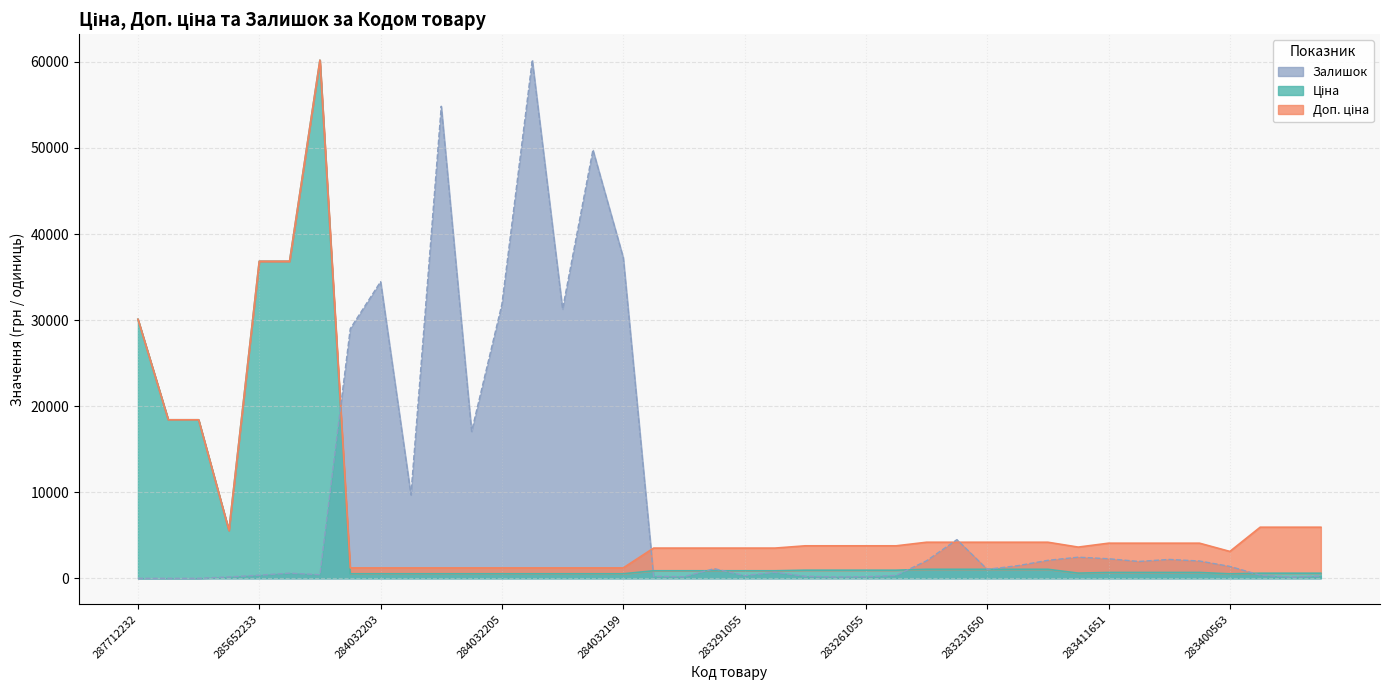

Between which two adjacent categories do Ціна and Залишок first intersect?

285672232 and 284032204